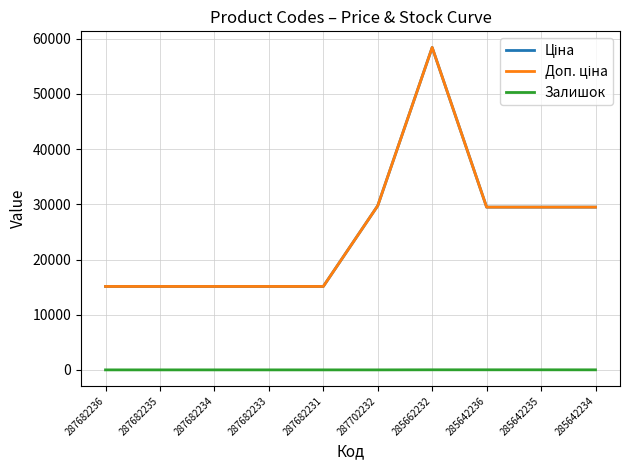

Does the chart have visible grid lines?

Yes